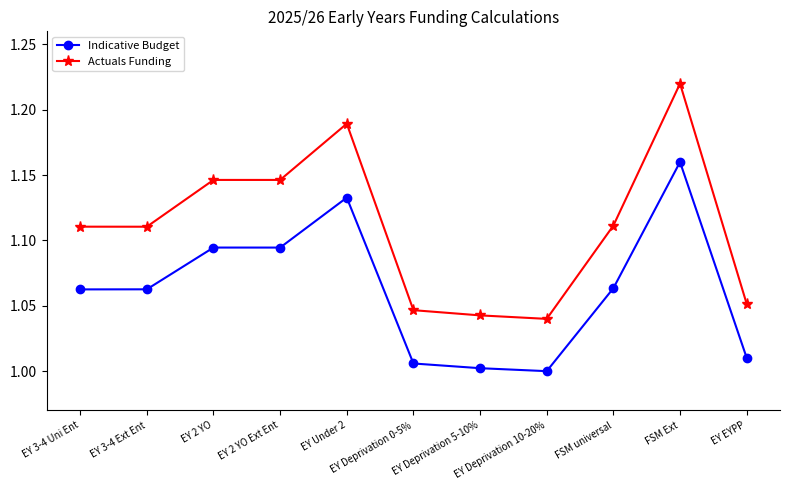

What is the label of the 5th point from the left?

EY Under 2